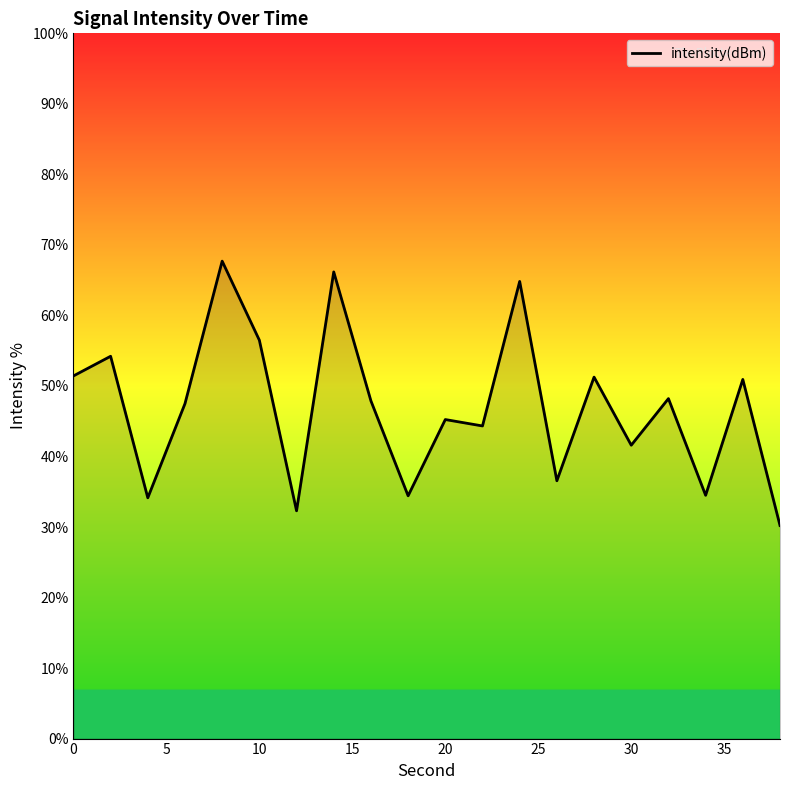

What is the difference between the maximum and minimum values?

37.5